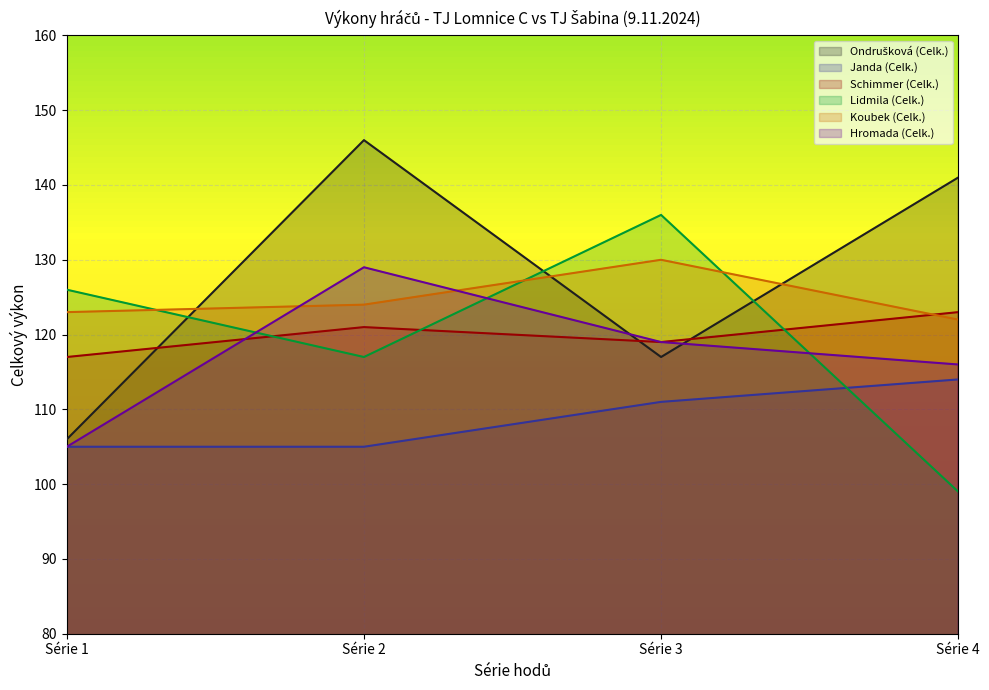

Does the chart display data point markers on the line(s)?

No